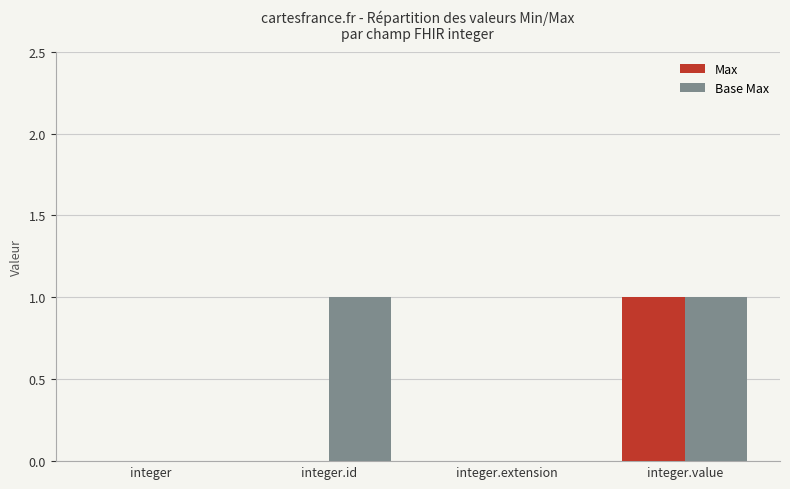

Which series changed the most between integer.id and integer.value?

Max